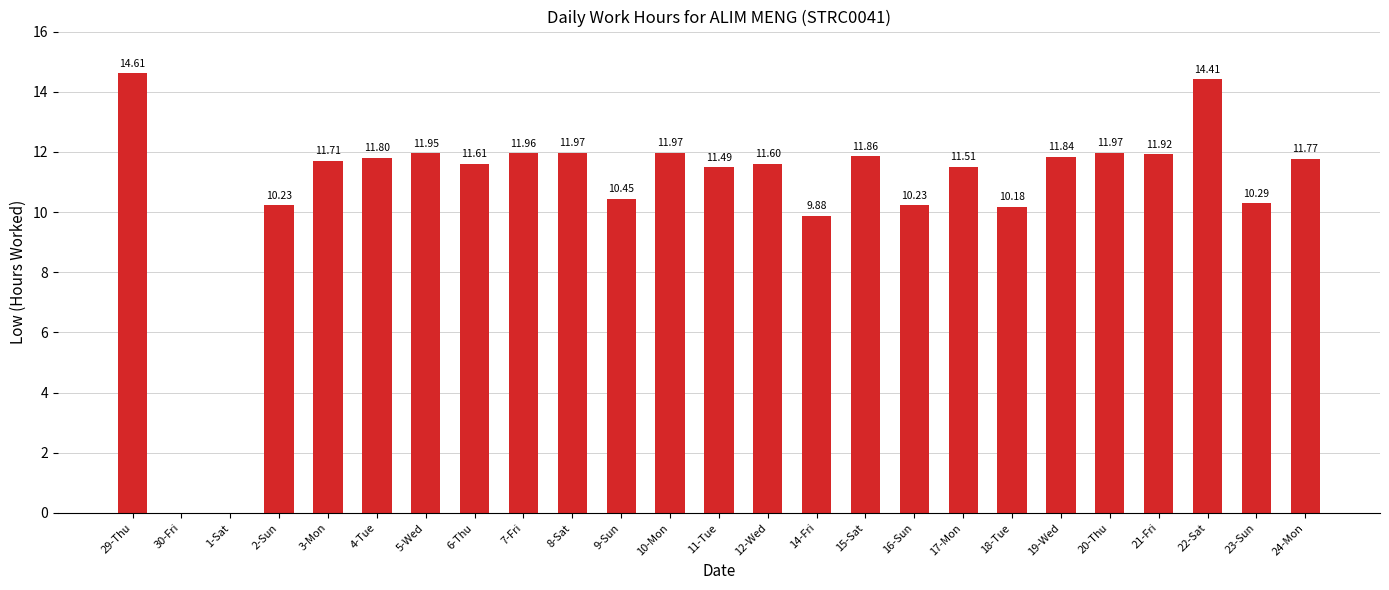

How many categories are shown in the chart?

25